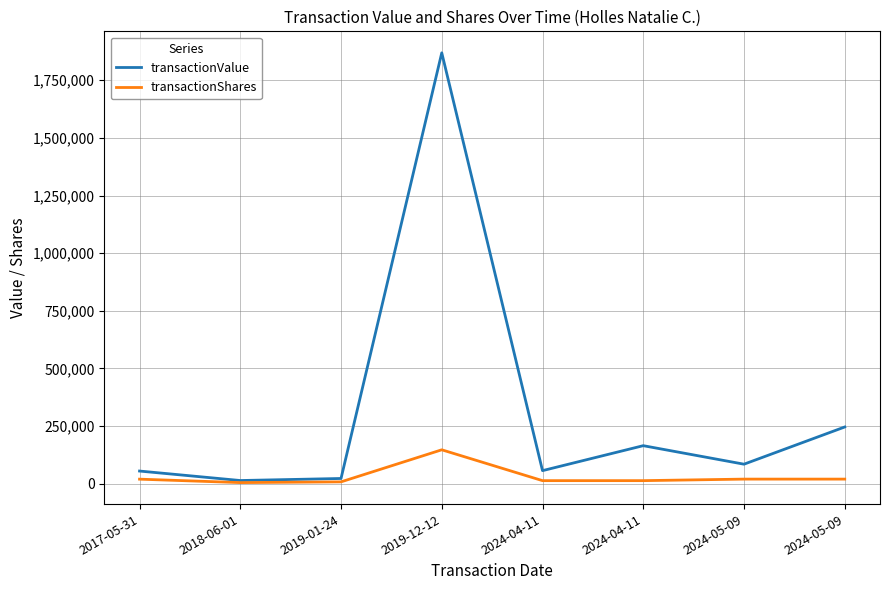

What is the difference between the maximum and second lowest values in the transactionShares series?

139044